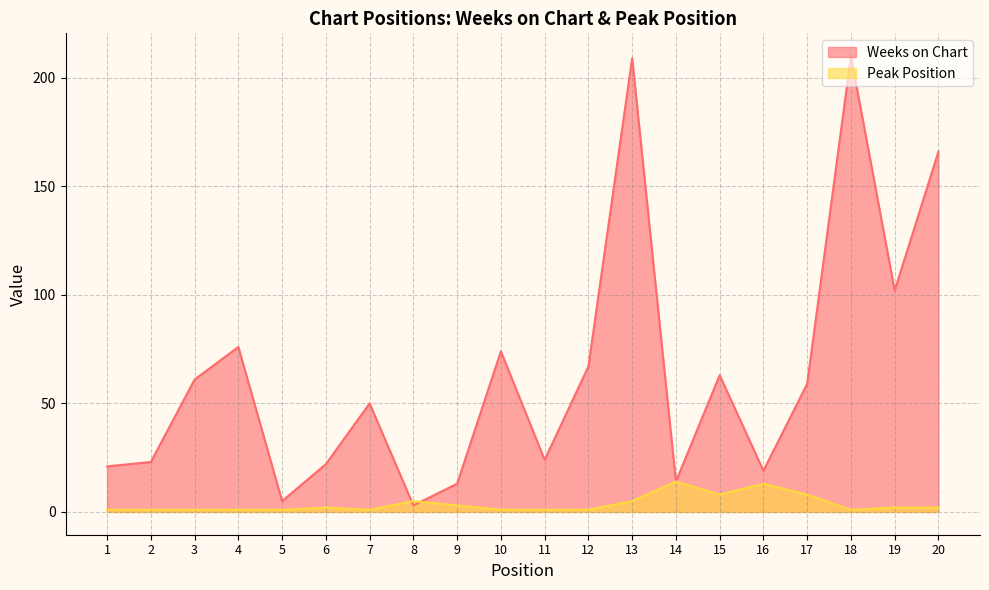

What are all the series names shown in the legend?

Weeks on Chart, Peak Position